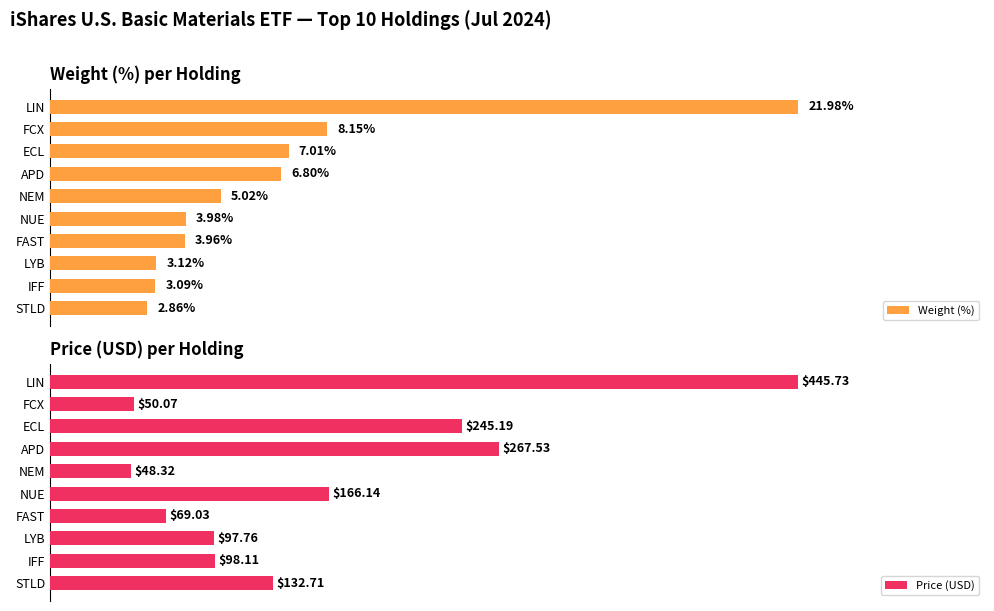

How many categories are shown in the chart?

10